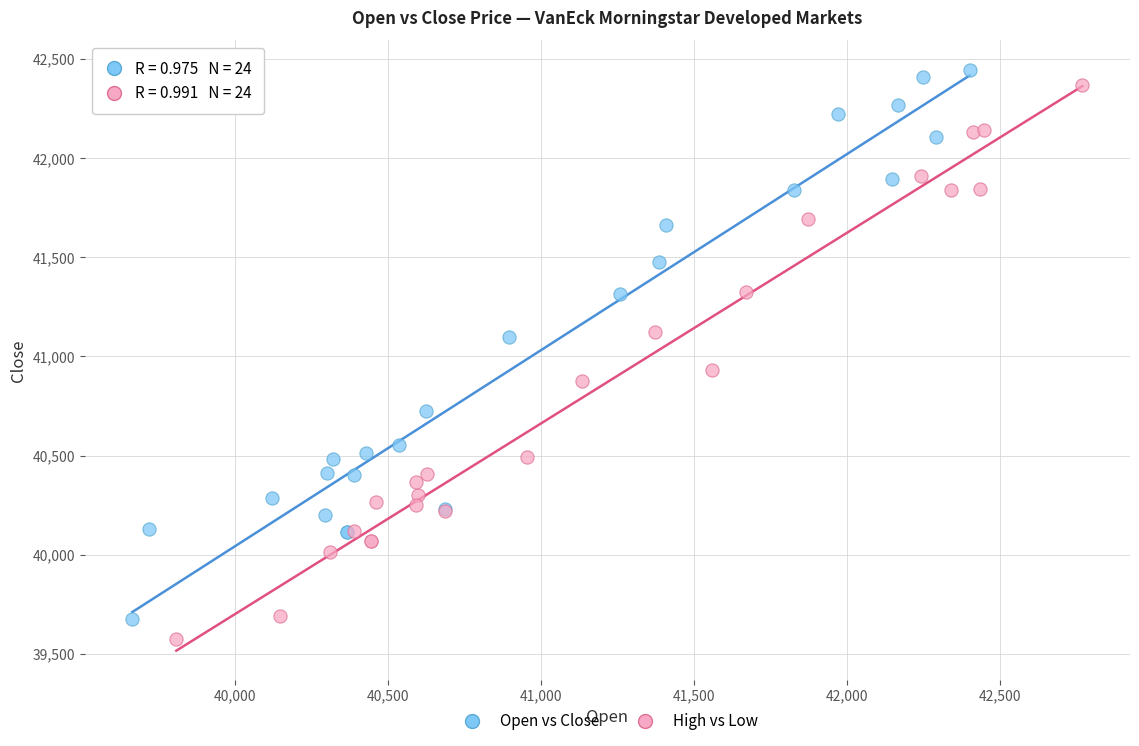

Which series contains the lowest Y value?

High vs Low